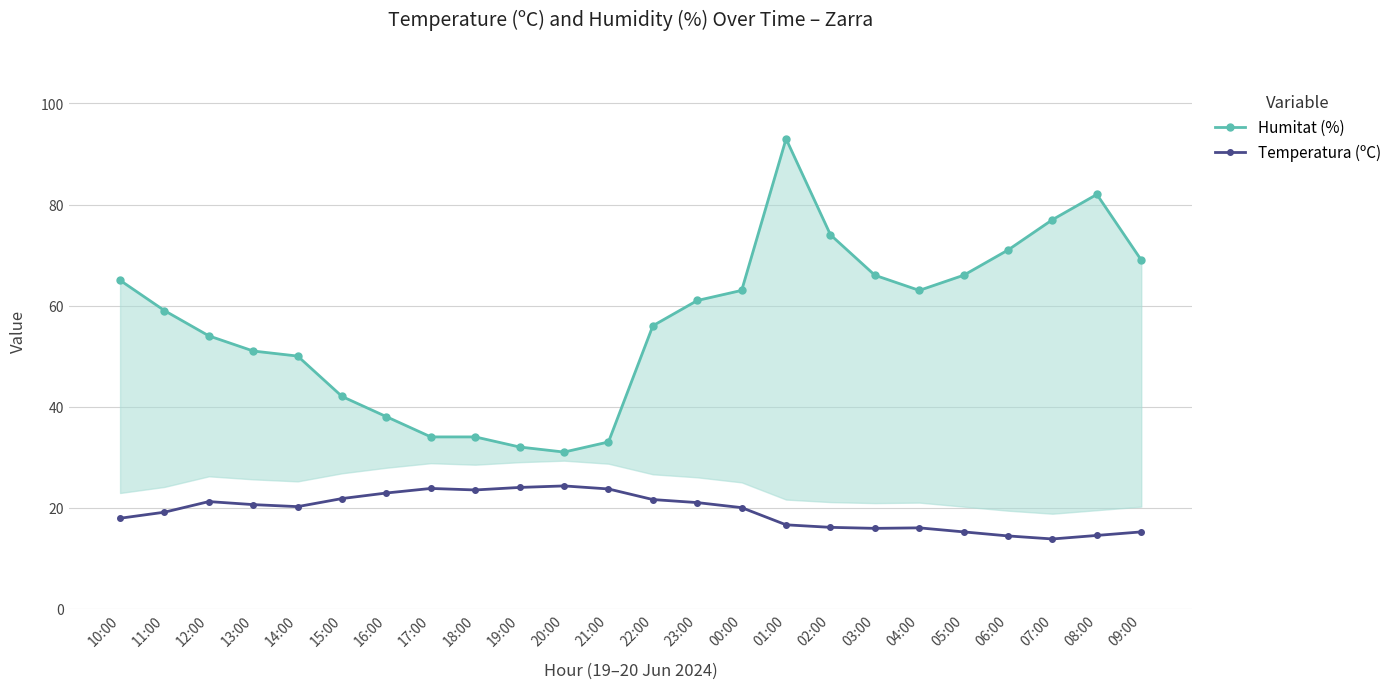

True or false: Temperatura (ºC) and Humitat (%) intersect in this chart.

False